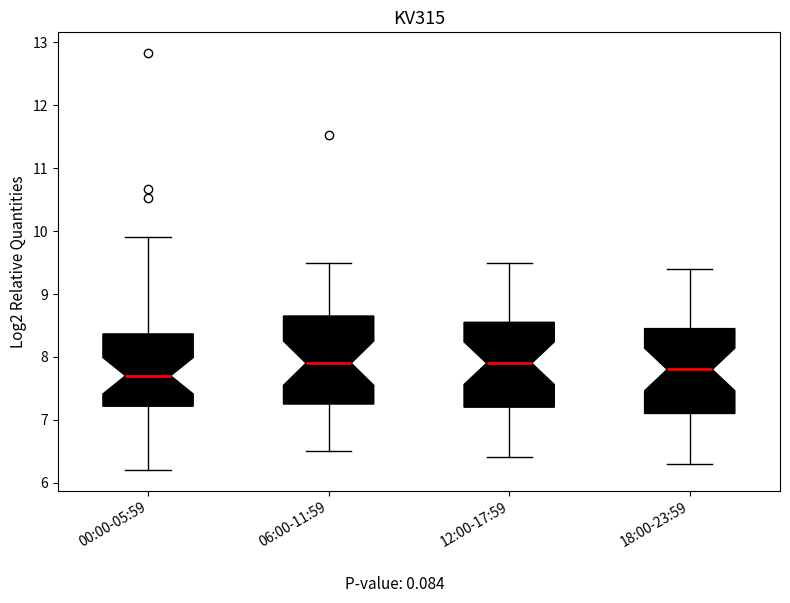

Where does the upper whisker of the box for 06:00-11:59 end on the y-axis? The values are not printed on the chart, so give them approximately, as read against the axis.

9.5